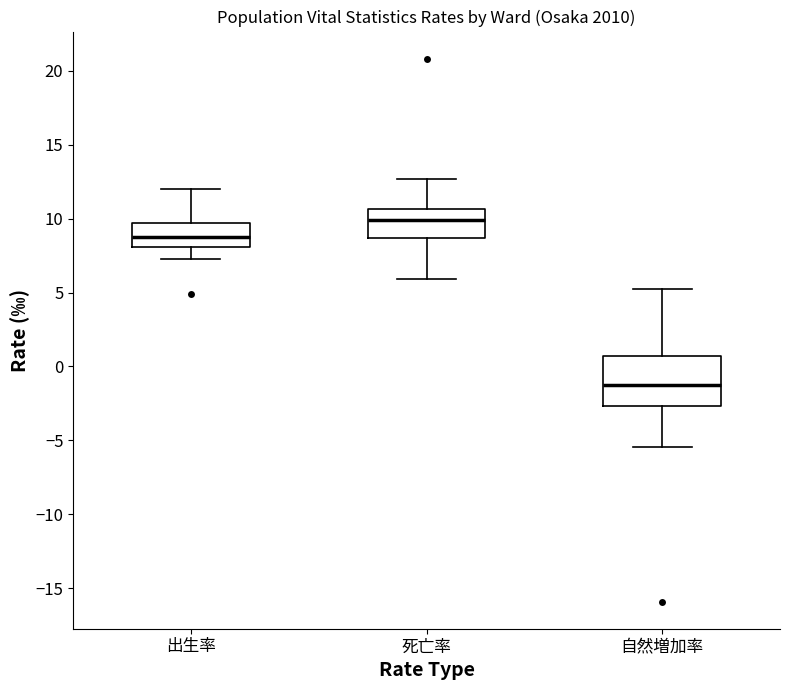

Which box's median line is the lowest?

自然増加率